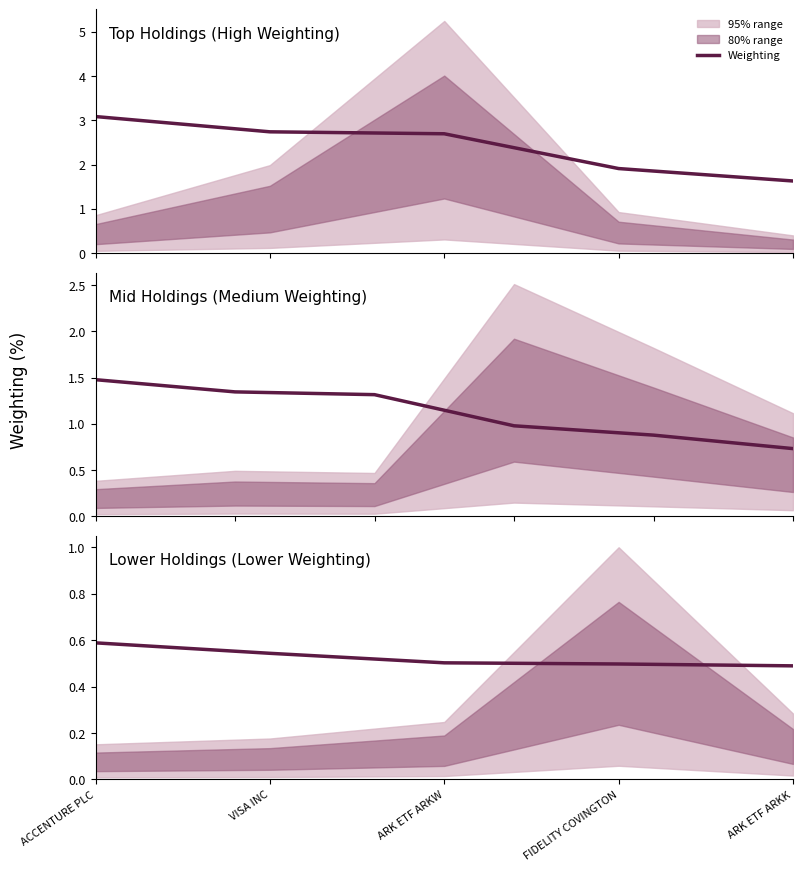

List the labels in order of value, smallest first.

ARK ETF ARKK, FIDELITY COVINGTON, ARK ETF ARKW, VISA INC, ACCENTURE PLC